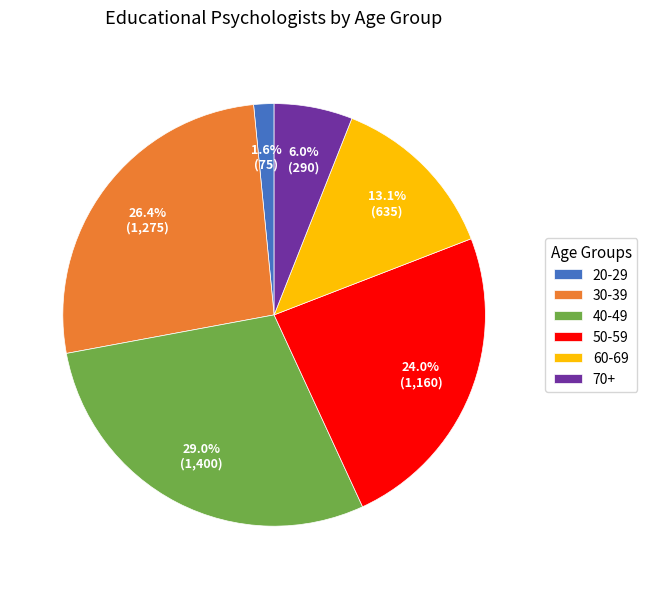

Count the number of slices in the pie.

6